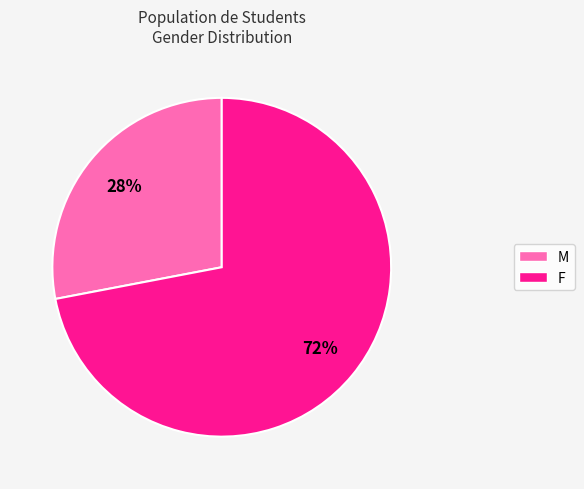

Count the number of slices in the pie.

2